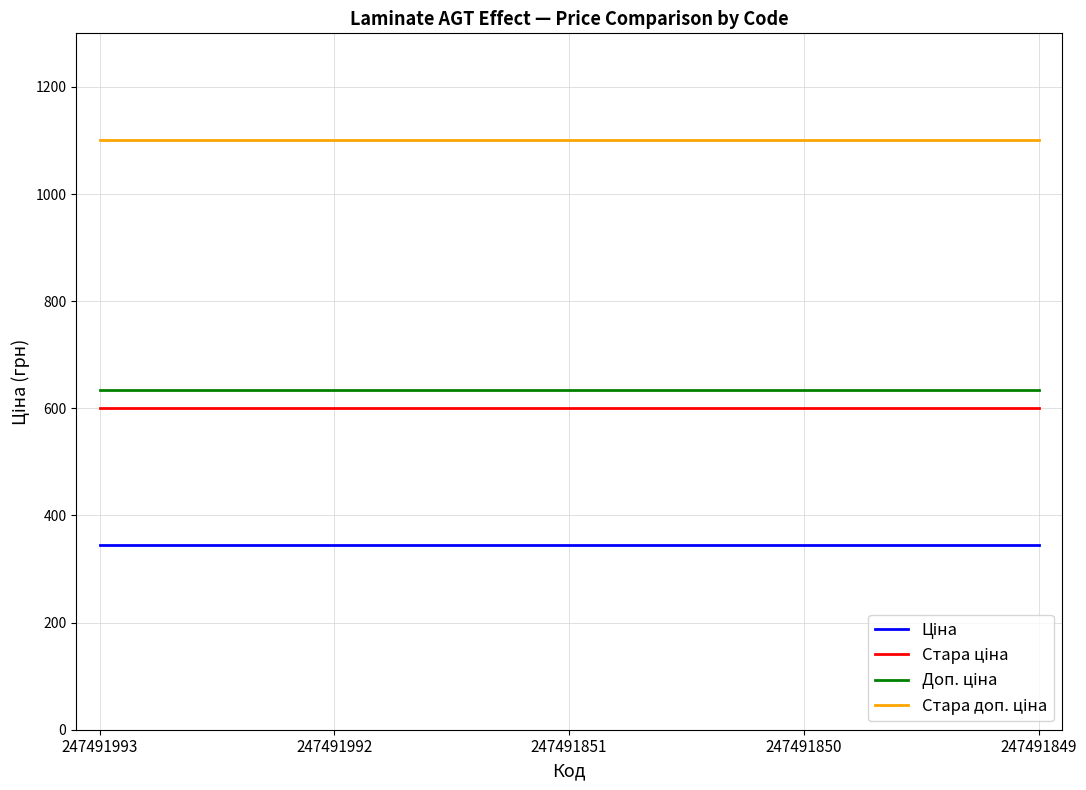

What is the difference between the highest and lowest values at 247491993?

754.4